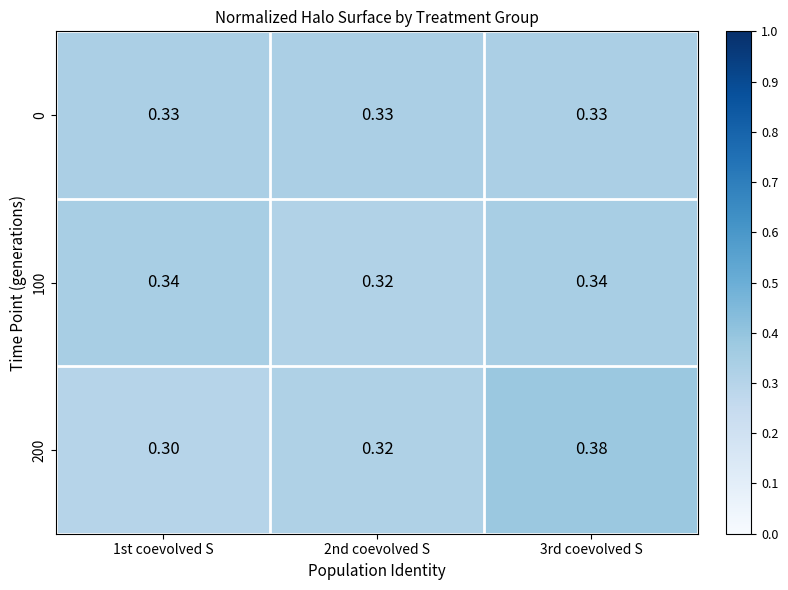

What is the maximum value shown in the chart?

0.4